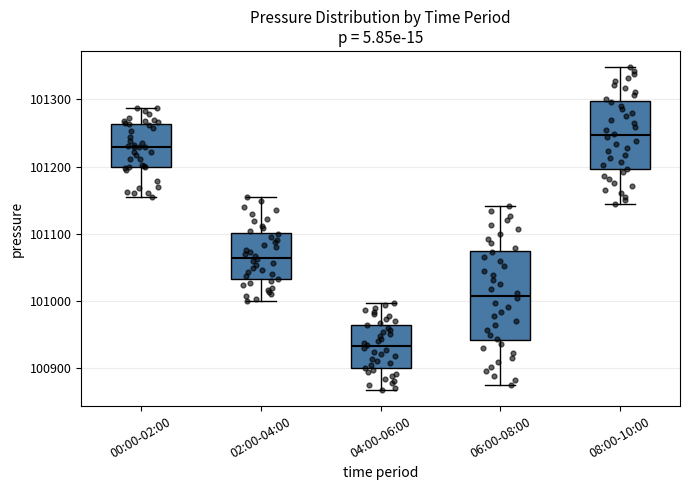

Reading left to right, read every box against the y-axis: the position of its median line, the range the box covers, and the ends of its whiskers. The values are not printed on the chart, so give them approximately, as read against the axis.

00:00-02:00: median 101230, box 101200 to 101260, whiskers 101160 to 101290
02:00-04:00: median 101060, box 101030 to 101100, whiskers 101000 to 101160
04:00-06:00: median 100930, box 100900 to 100960, whiskers 100870 to 101000
06:00-08:00: median 101010, box 100940 to 101070, whiskers 100880 to 101140
08:00-10:00: median 101250, box 101200 to 101300, whiskers 101150 to 101350